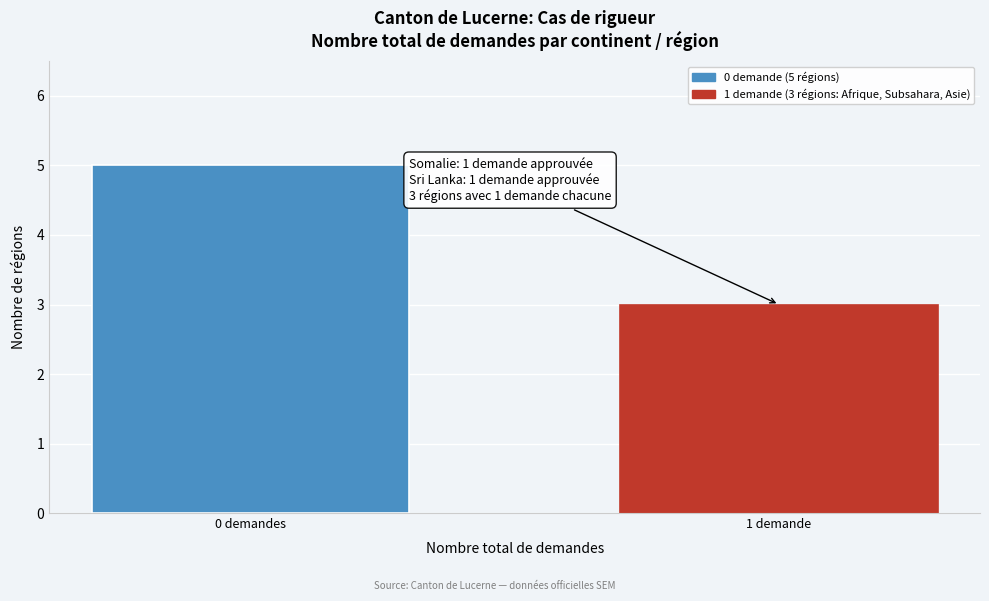

Reading left to right, what are all the values shown in this chart?

0 demandes=5	1 demande=3